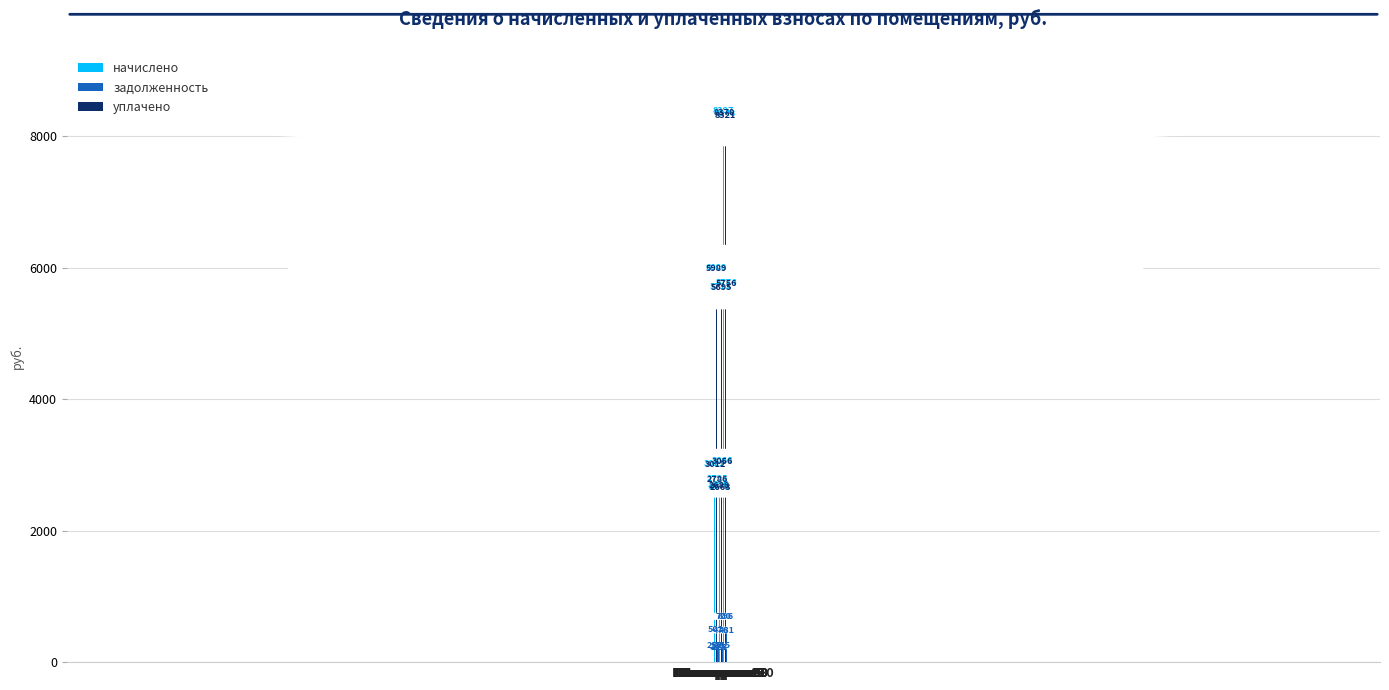

How many groups of bars are there?

10